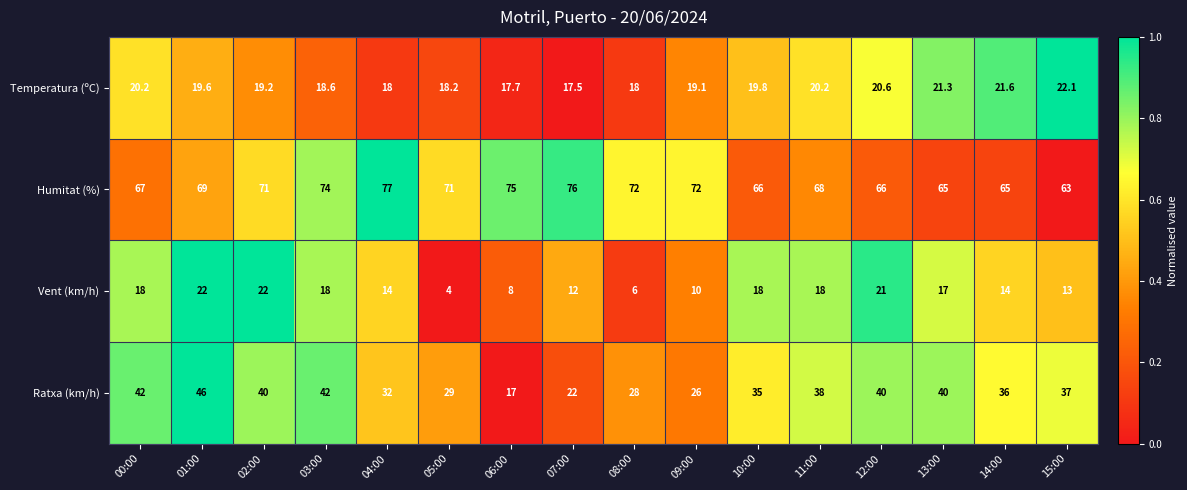

The value of Ratxa (km/h) at 09:00 is 44.3. True or false?

False